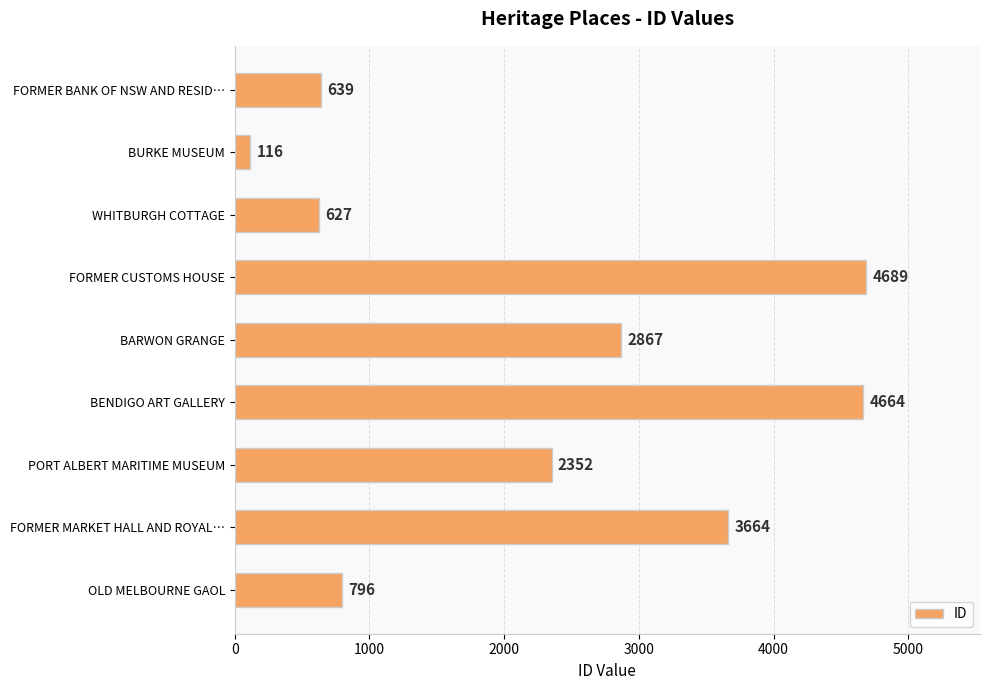

Does the chart contain stacked bars?

No